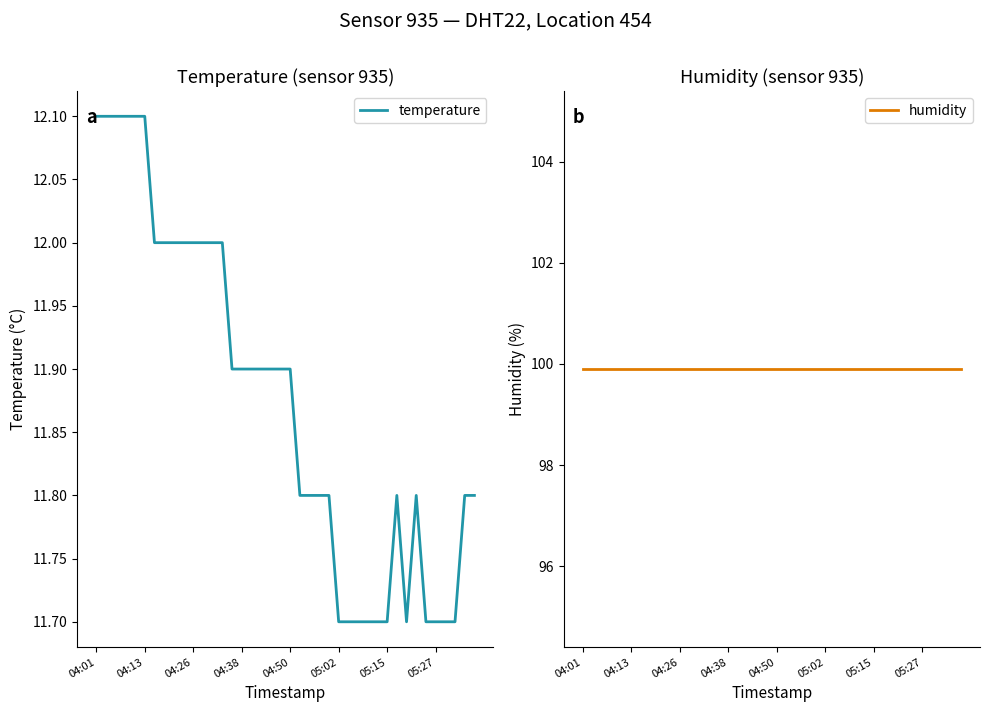

True or false: temperature has a value of 2.6 at 26.

False